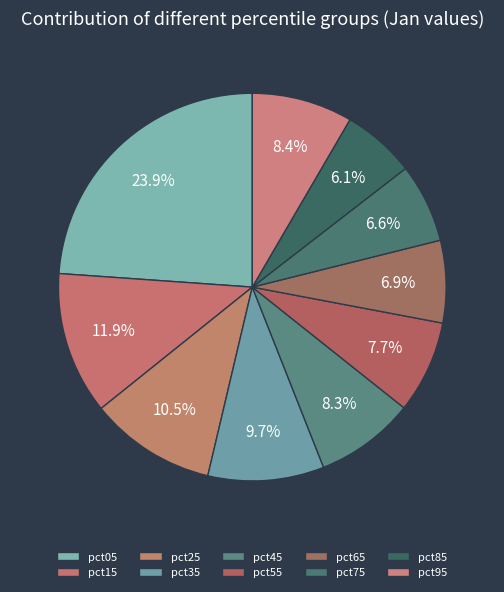

How many slices are in this pie chart?

10